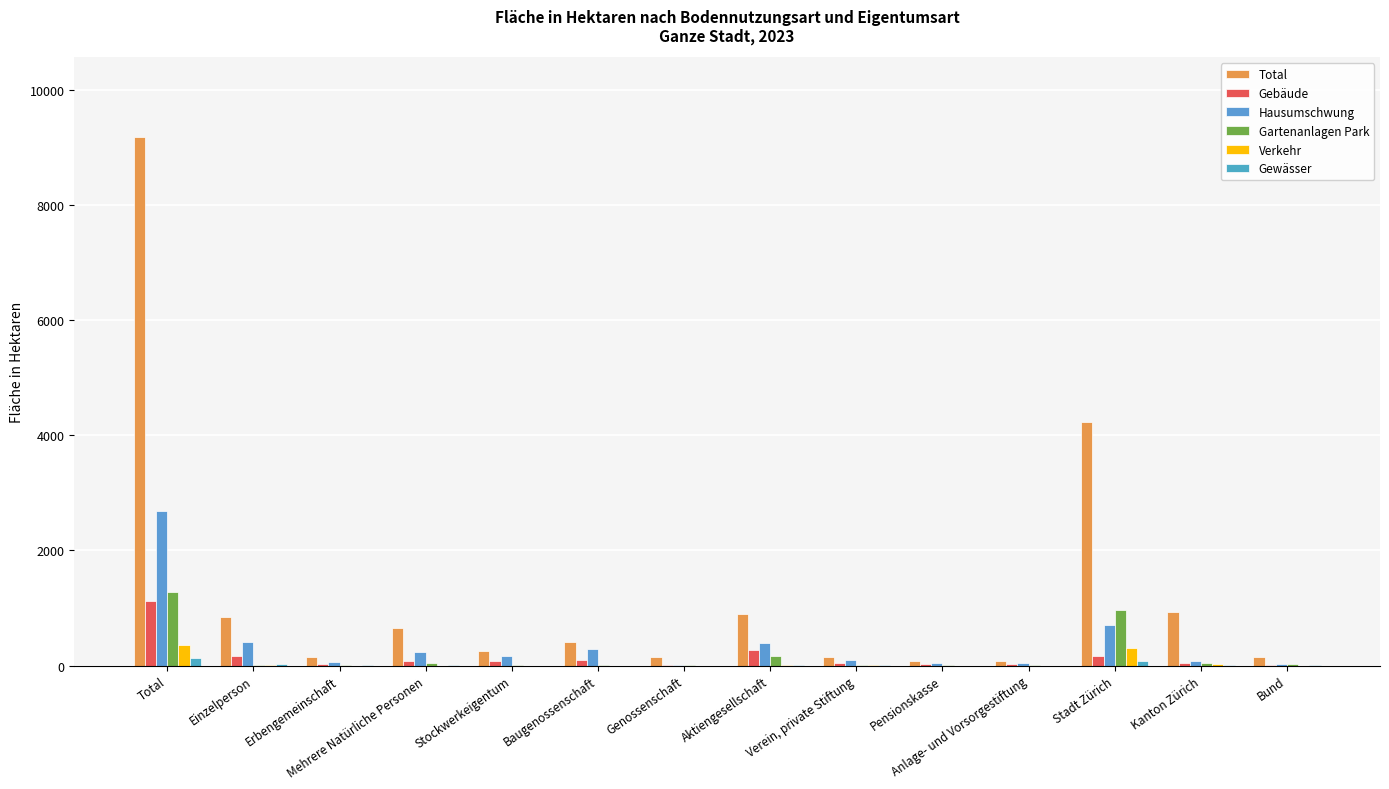

What is the total value across all series at Genossenschaft?

181.4